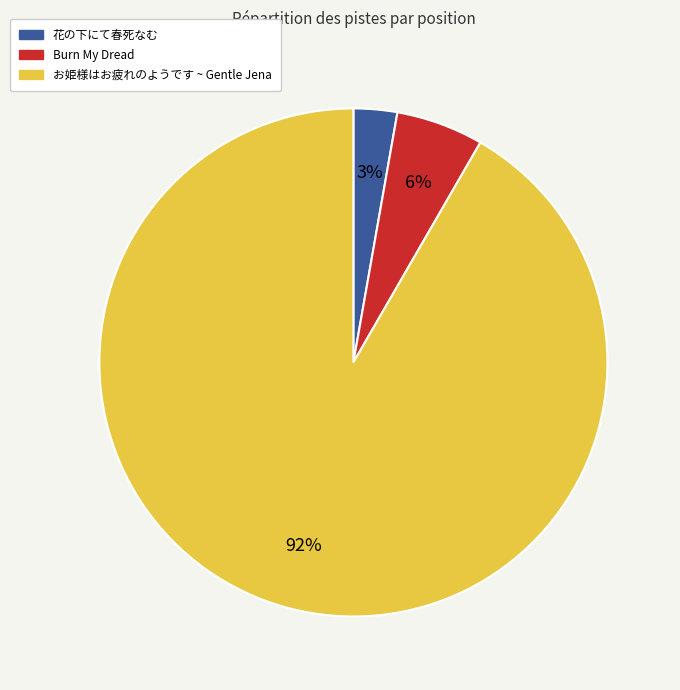

To the nearest percent, what is the average slice percentage?

33%